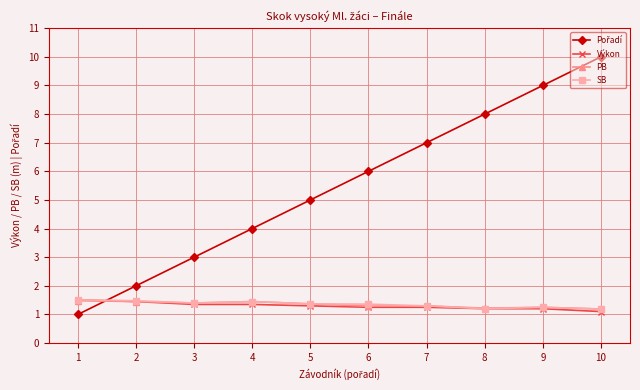

The Výkon series shows 0.9 at 3. True or false?

False